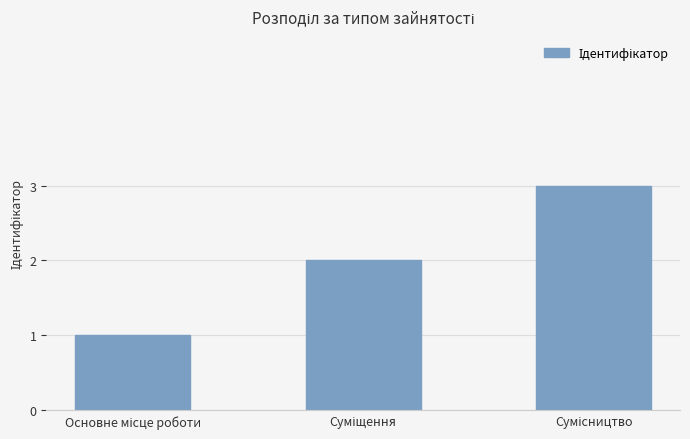

What is the smallest value displayed?

1